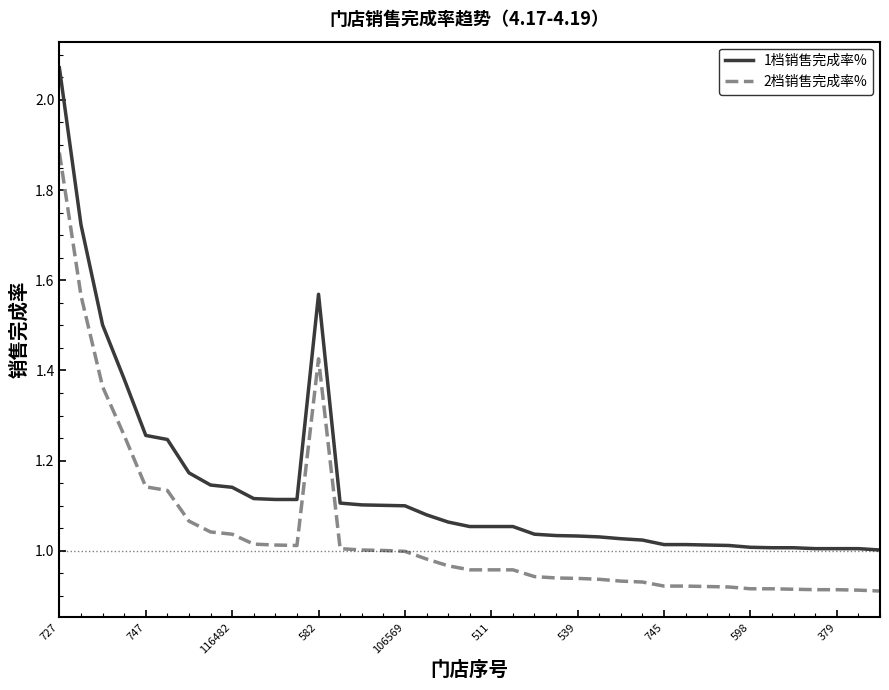

True or false: 2档销售完成率% and 1档销售完成率% cross at least once.

False